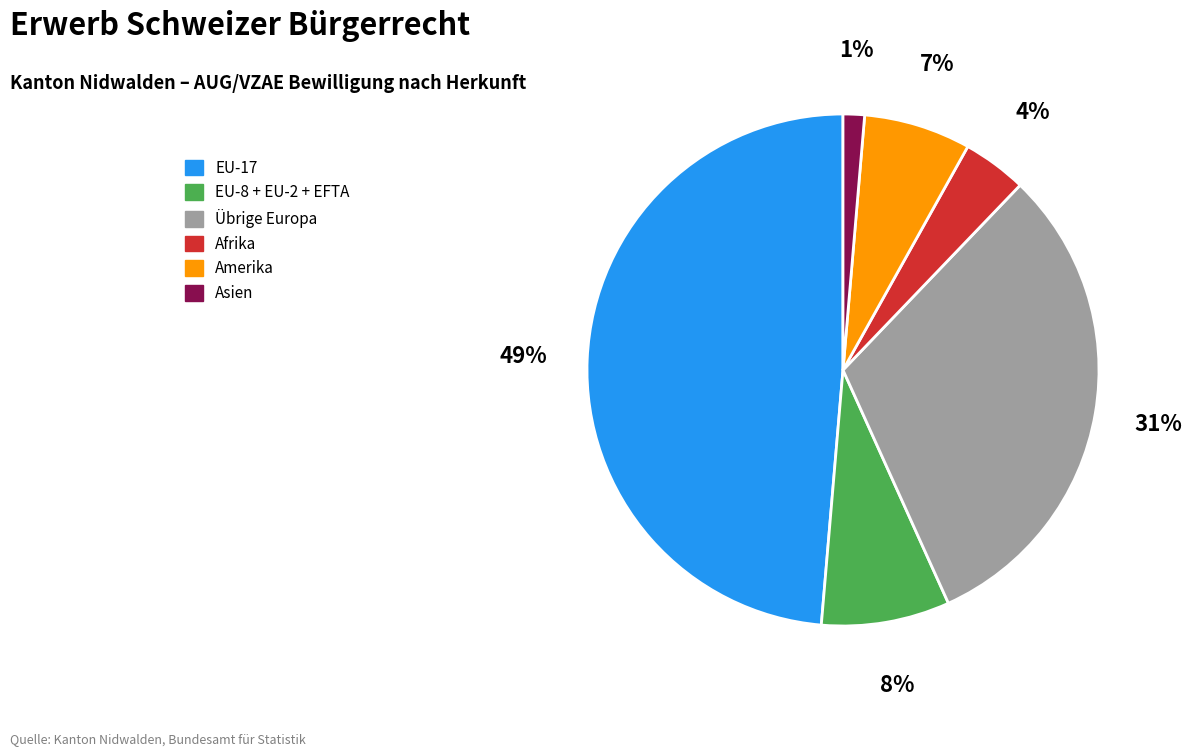

Which category has the smallest portion of the pie?

Asien